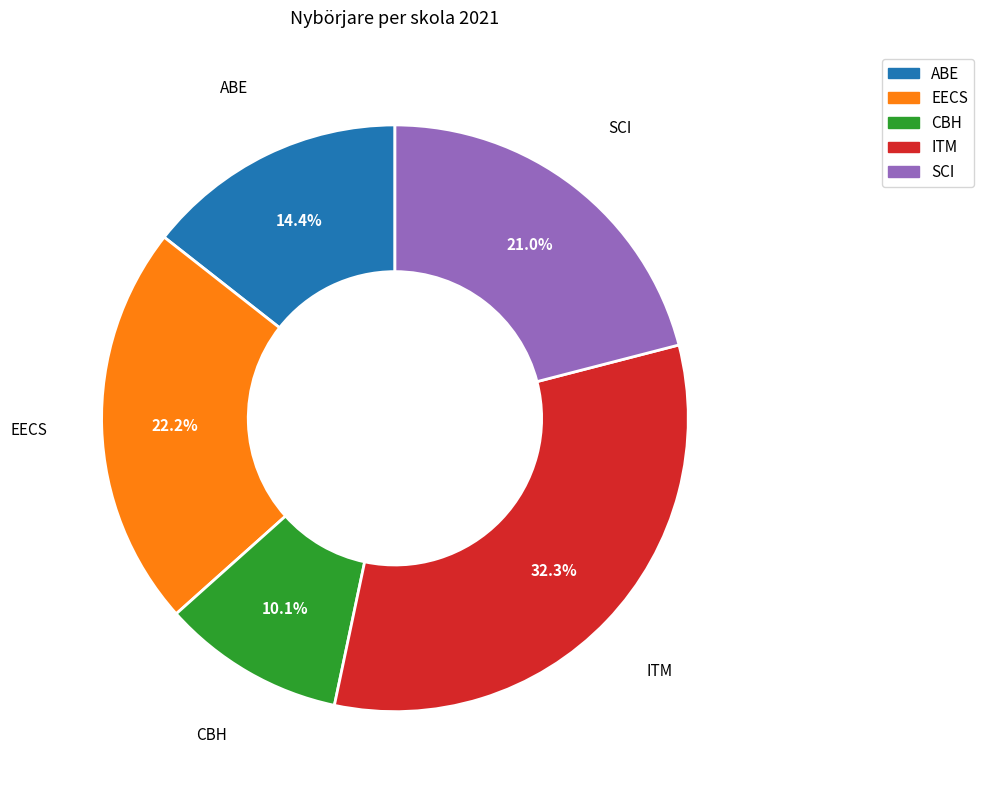

Between ITM and ABE, which is larger?

ITM